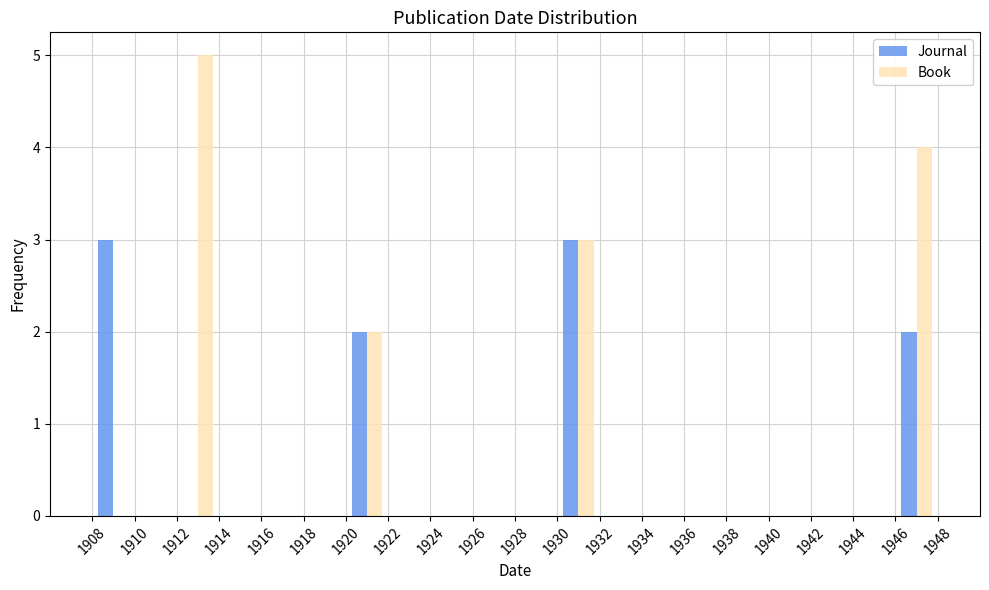

Reading left to right, list every range on the x-axis with the height of the bar of each series over it. The values are not printed on the chart, so give them approximately, as read against the axis.

1908 to 1910: Journal=3	Book=0
1910 to 1912: Journal=0	Book=0
1912 to 1914: Journal=0	Book=5
1914 to 1916: Journal=0	Book=0
1916 to 1918: Journal=0	Book=0
1918 to 1920: Journal=0	Book=0
1920 to 1922: Journal=2	Book=2
1922 to 1924: Journal=0	Book=0
1924 to 1926: Journal=0	Book=0
1926 to 1928: Journal=0	Book=0
1928 to 1930: Journal=0	Book=0
1930 to 1932: Journal=3	Book=3
1932 to 1934: Journal=0	Book=0
1934 to 1936: Journal=0	Book=0
1936 to 1938: Journal=0	Book=0
1938 to 1940: Journal=0	Book=0
1940 to 1942: Journal=0	Book=0
1942 to 1944: Journal=0	Book=0
1944 to 1946: Journal=0	Book=0
1946 to 1948: Journal=2	Book=4